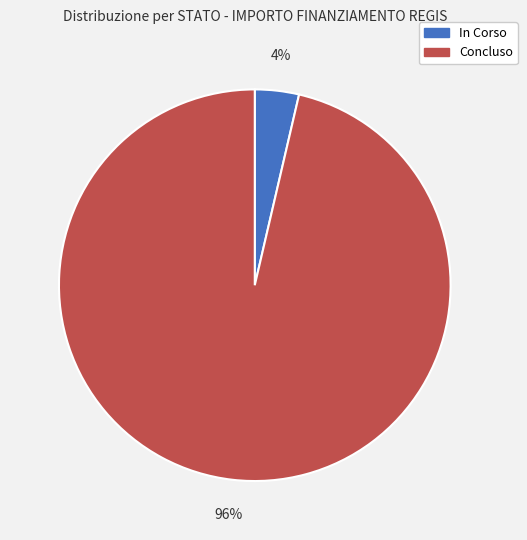

Is it true that In Corso is 4% of the pie?

True